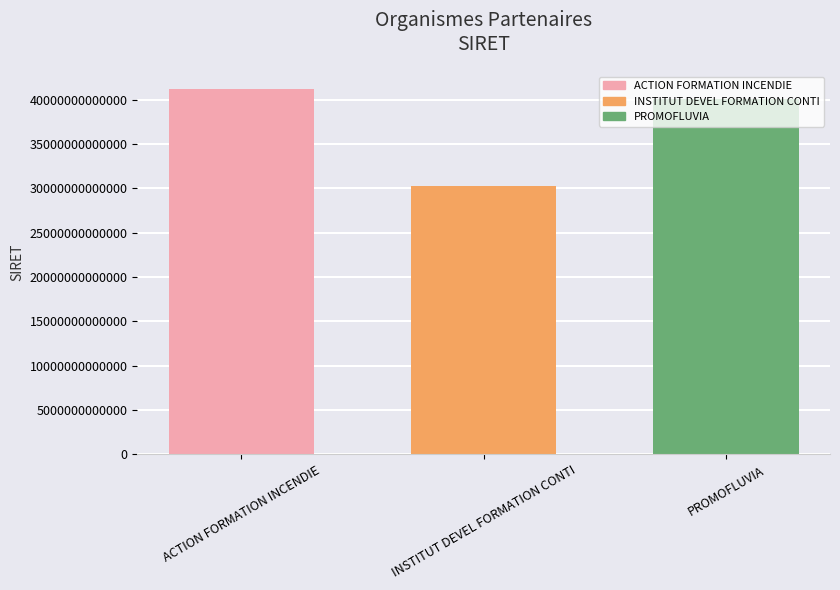

What is the label of the 3rd bar from the left?

PROMOFLUVIA